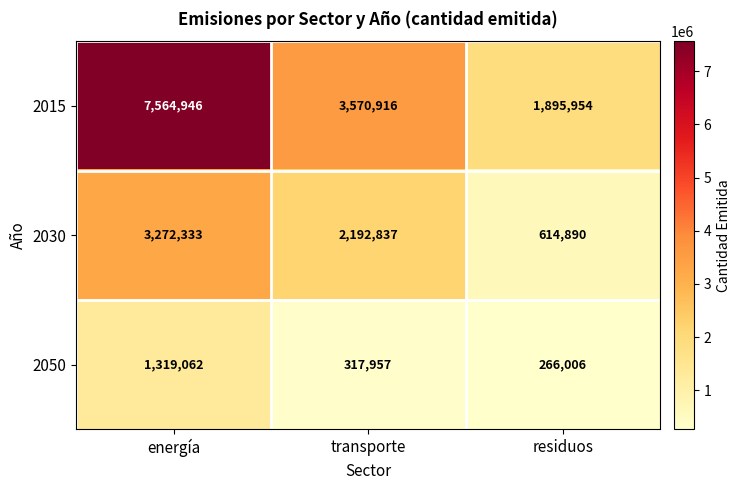

What is the total value across all series at residuos?

2776850